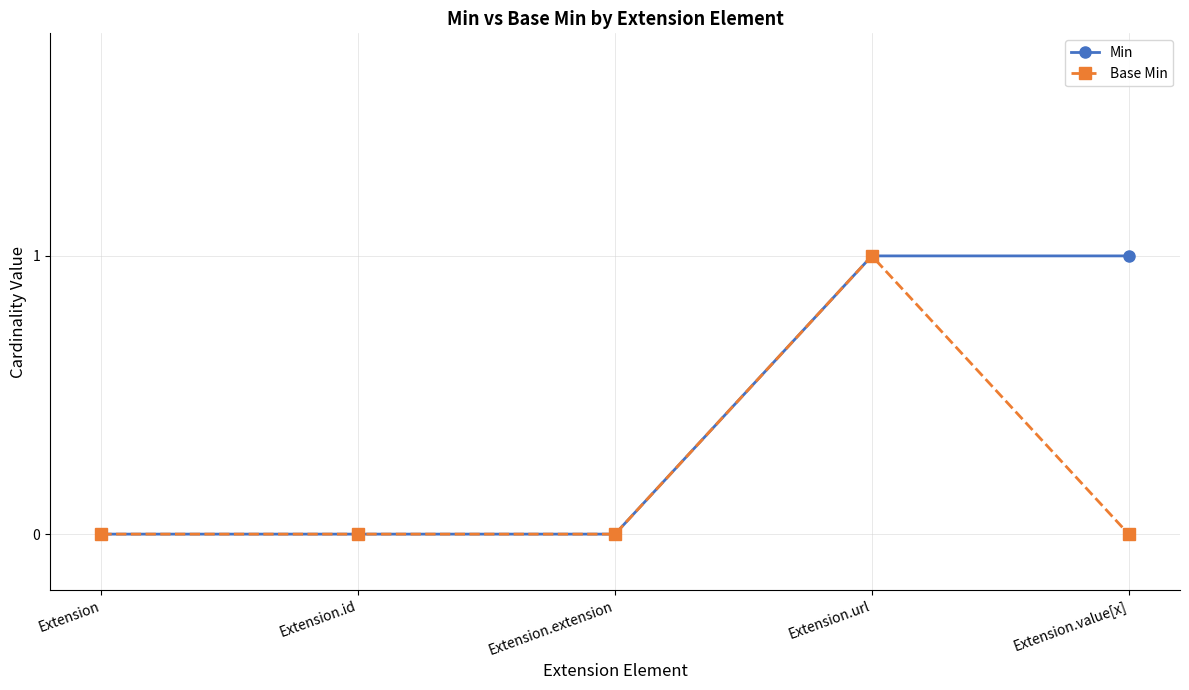

List the series in order of their overall mean, highest first.

Min, Base Min